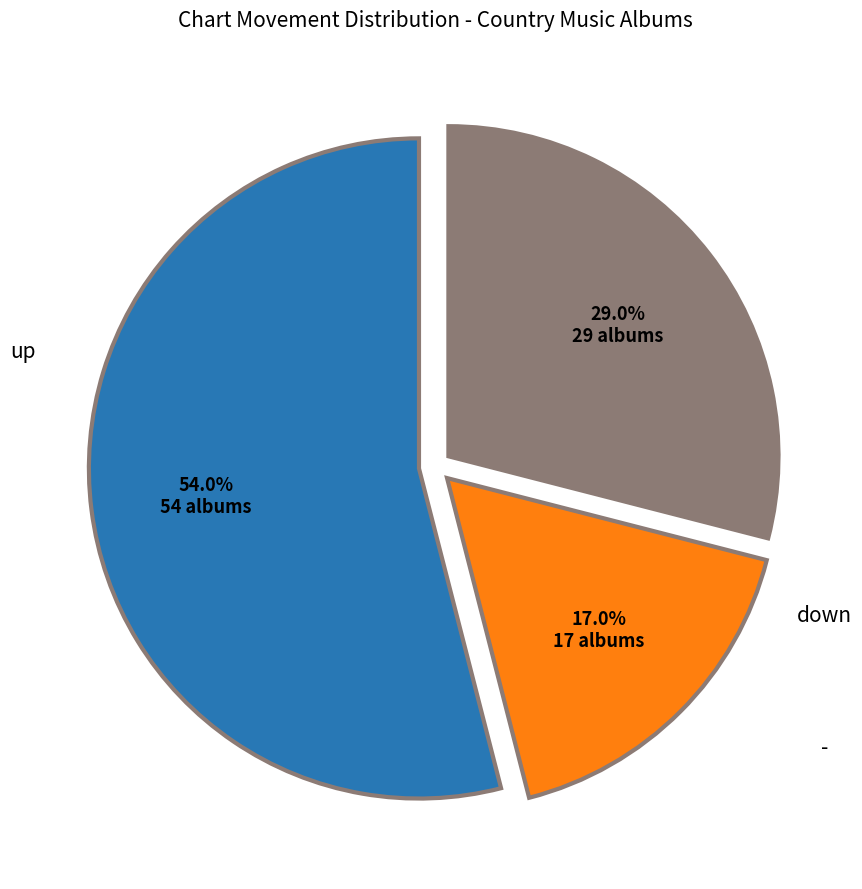

What percentage is the - slice, to the nearest percent?

29%